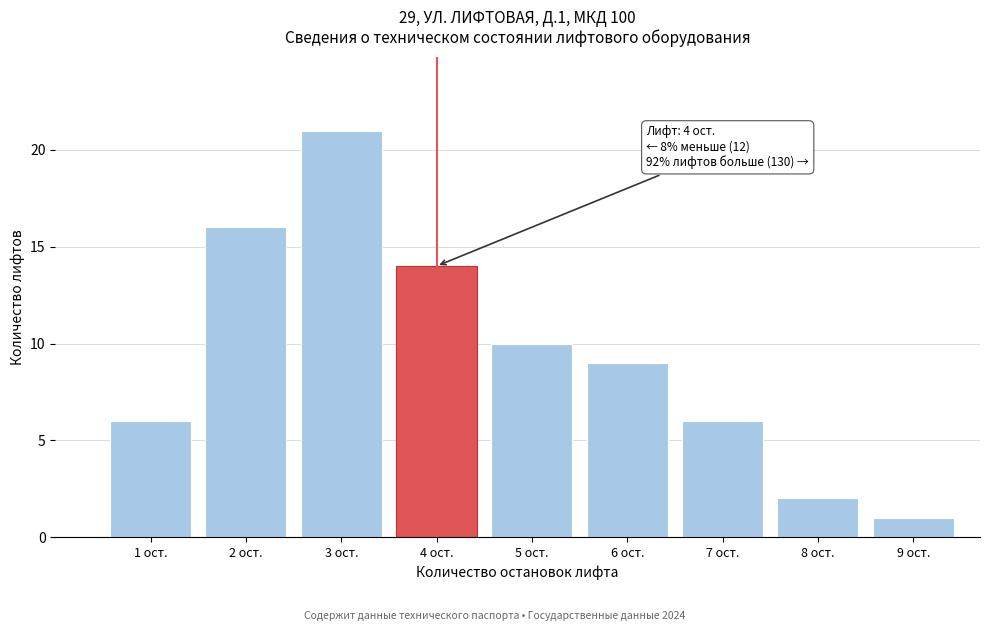

Reading left to right, extract all data points from this chart.

1 ост.=6	2 ост.=16	3 ост.=21	4 ост.=14	5 ост.=10	6 ост.=9	7 ост.=6	8 ост.=2	9 ост.=1